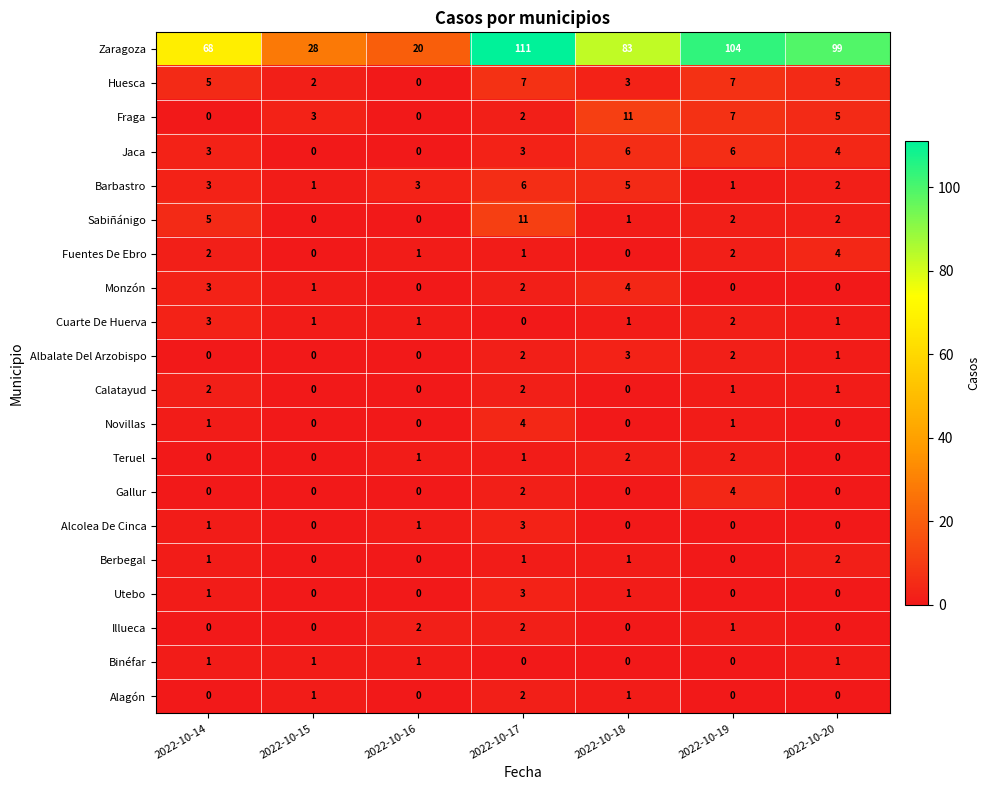

What is the total value across all series at 2022-10-20?

127